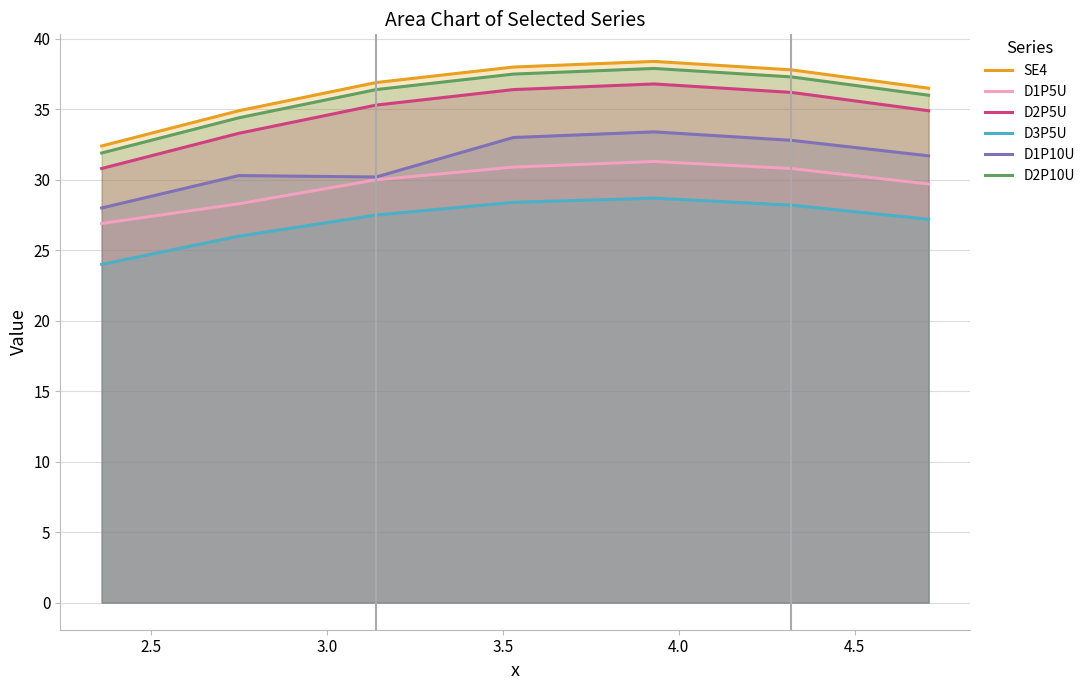

What is the minimum value for D2P10U?

31.9